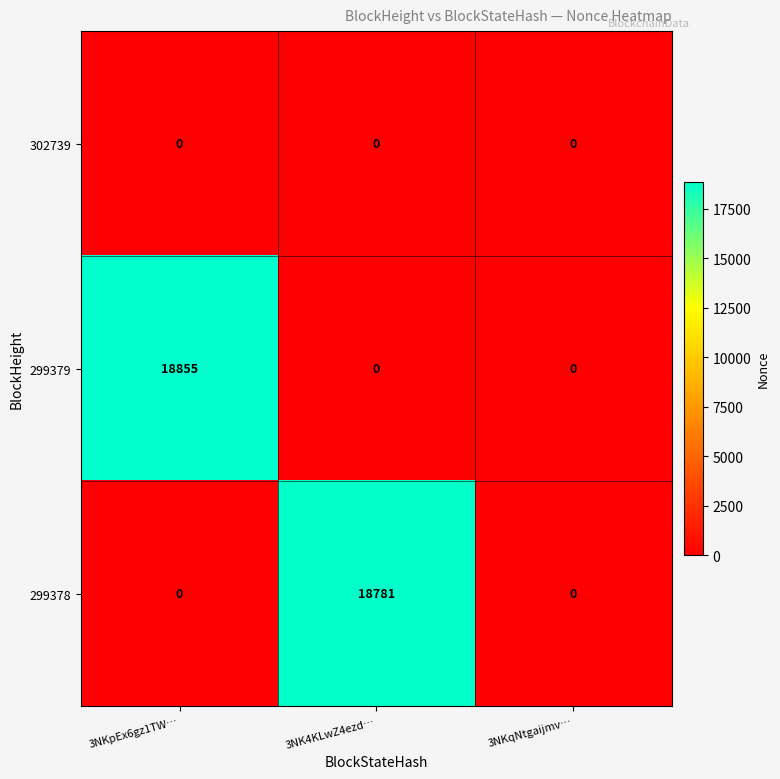

What is the total value across all series at 3NKpEx6gz1TW…?

18855